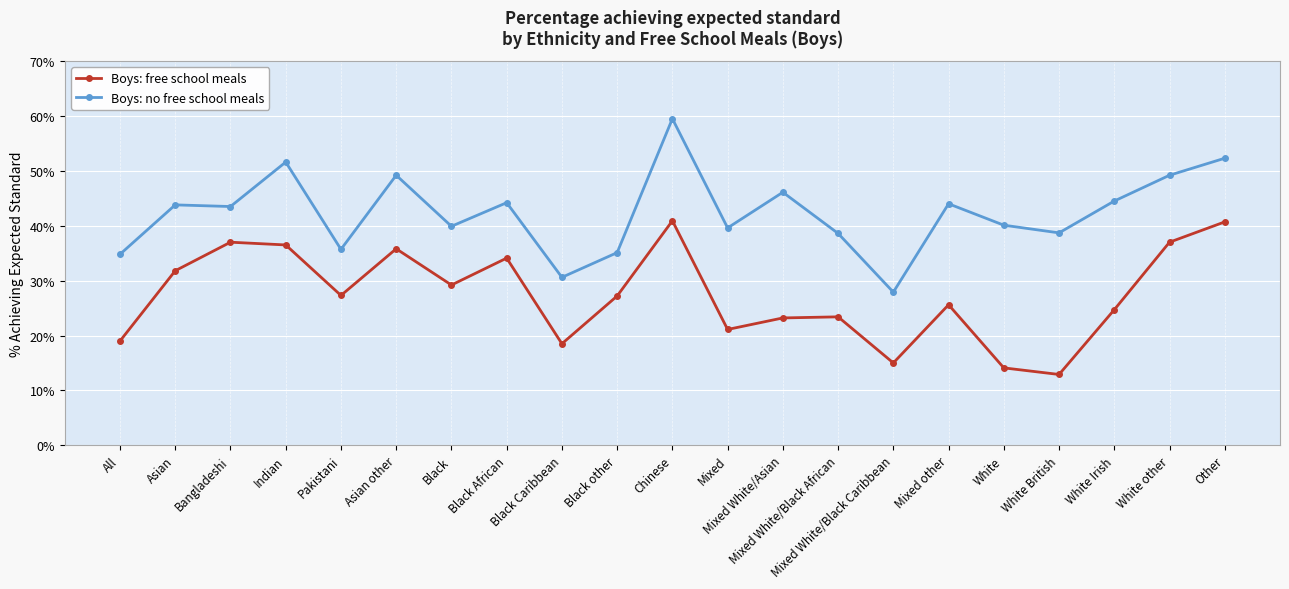

True or false: Boys: no free school meals has more than 1 interior local peaks.

True